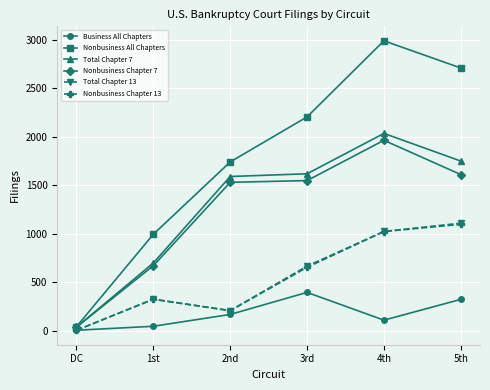

The Nonbusiness Chapter 13 series shows 1022 at 4th. True or false?

True